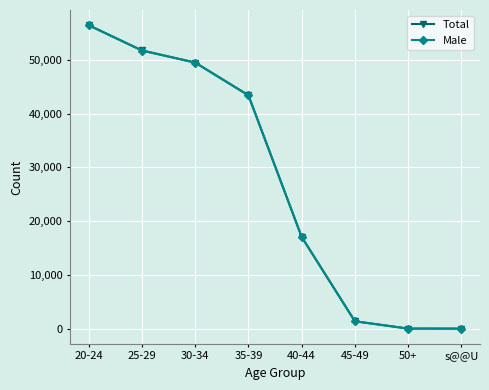

What is the highest value of the Total series?

56419